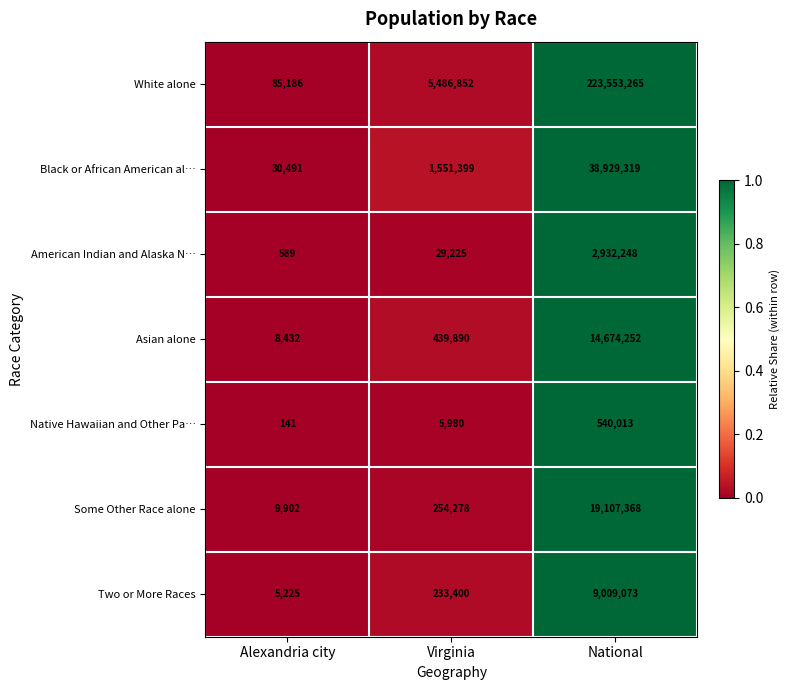

Which series has the largest total across all categories?

White alone